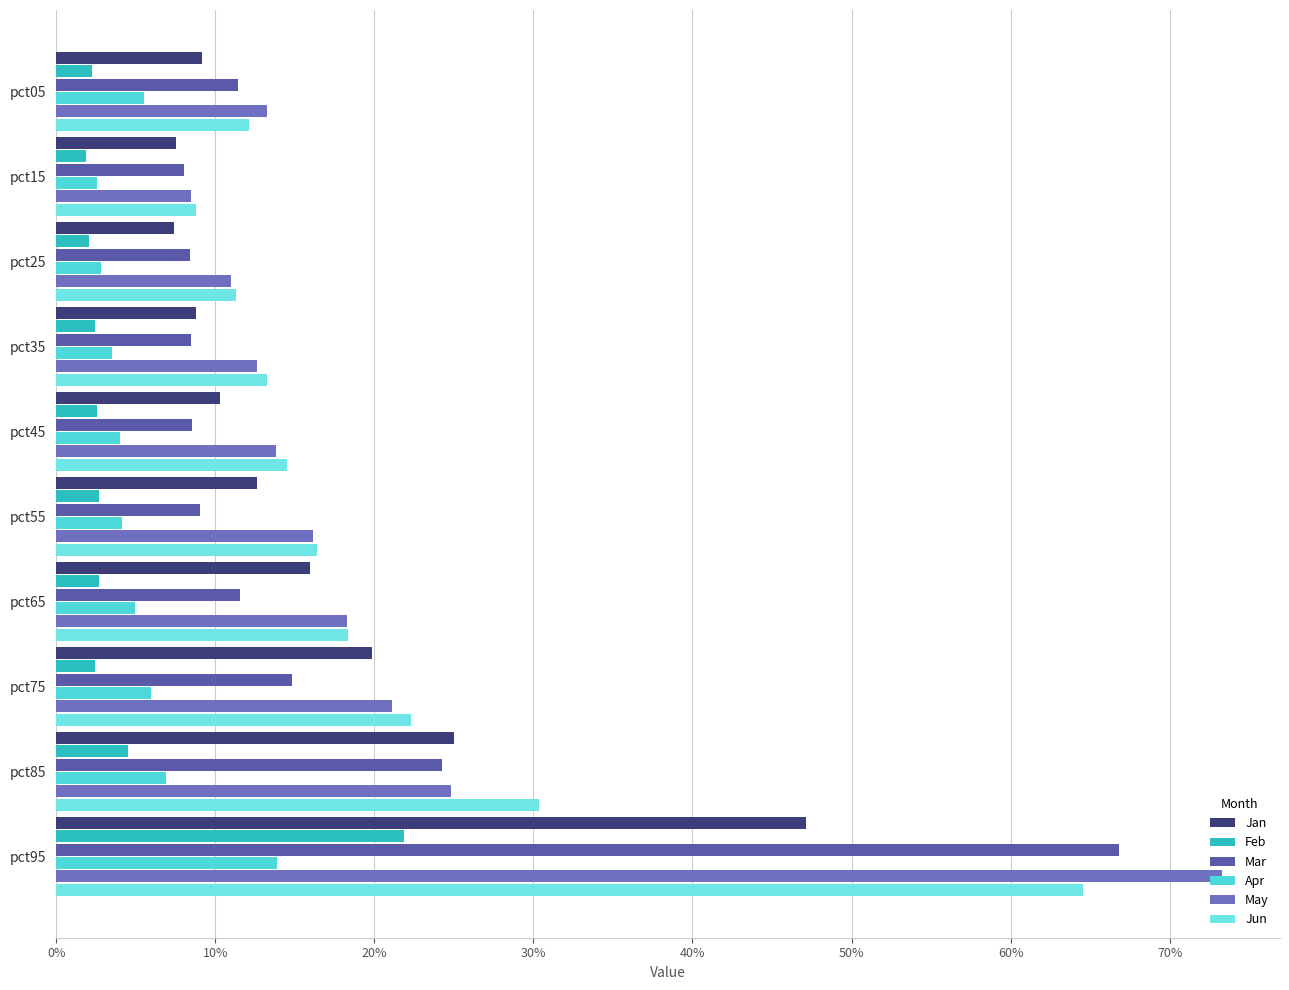

Which series has the largest range (max minus min)?

May